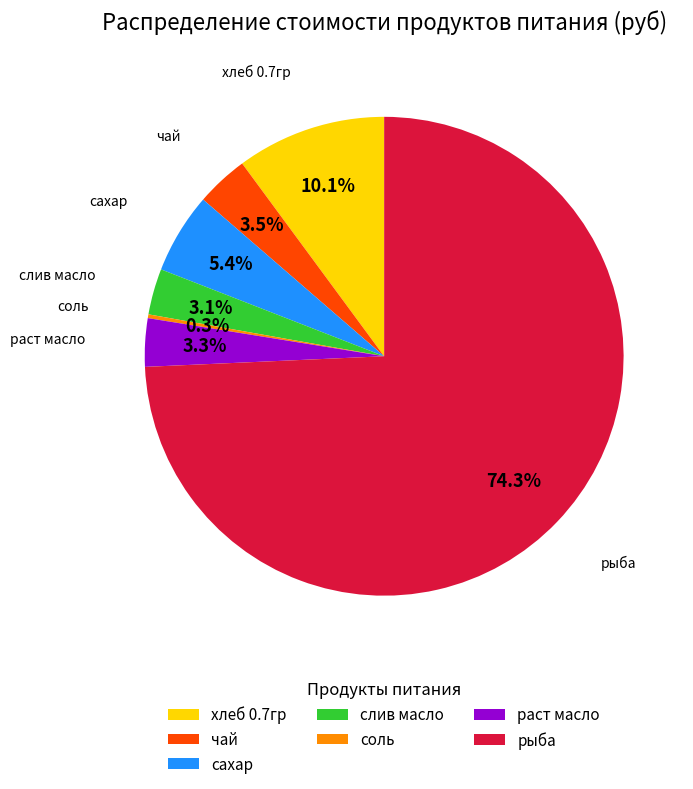

Which slice is the largest?

рыба